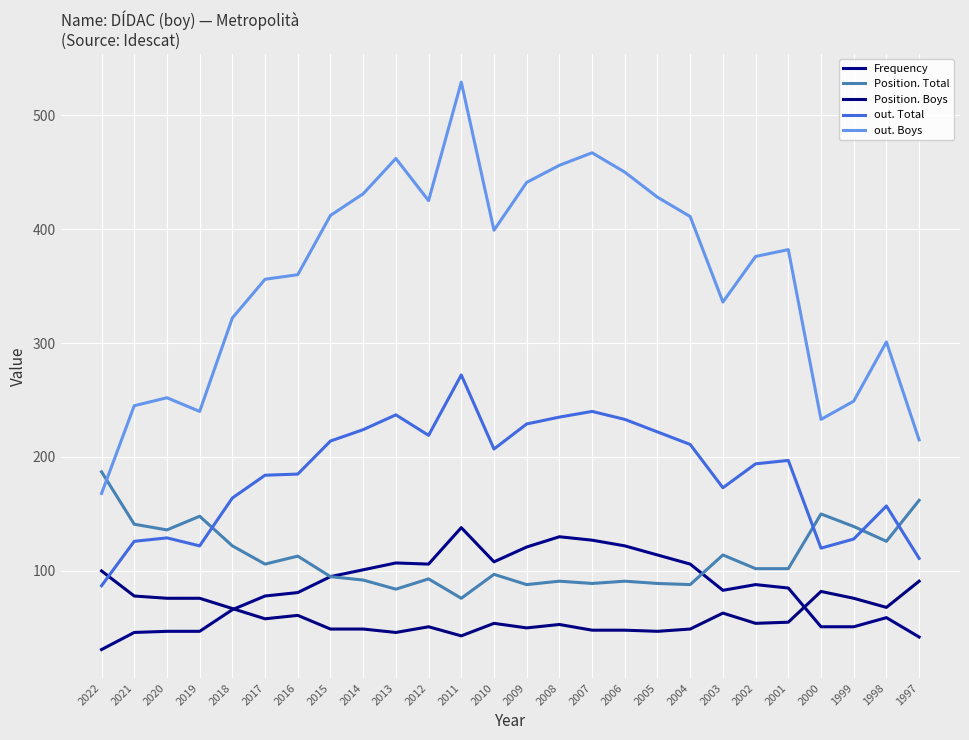

What is the value of the Frequency point at the 26th from the left?

42